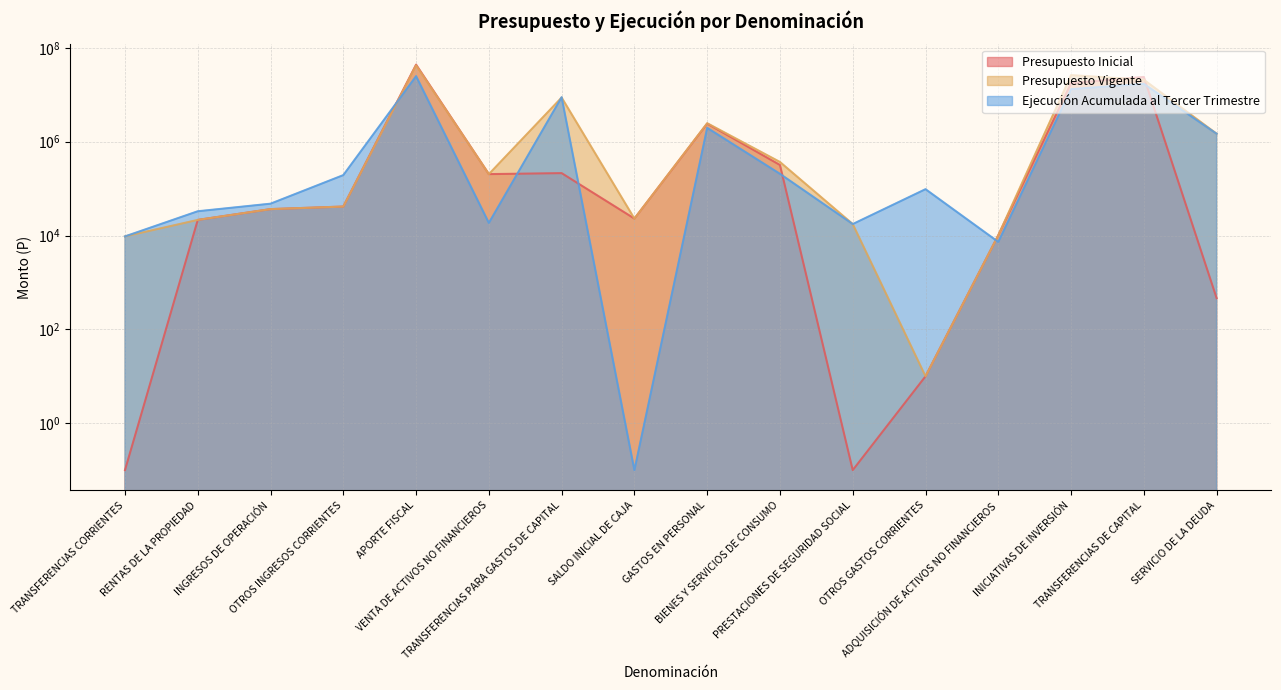

Reading left to right, extract all data points from this chart.

Presupuesto Inicial: TRANSFERENCIAS CORRIENTES=0.1	RENTAS DE LA PROPIEDAD=21562.0	INGRESOS DE OPERACIÓN=36615.0	OTROS INGRESOS CORRIENTES=41530.0	APORTE FISCAL=44035726.0	VENTA DE ACTIVOS NO FINANCIEROS=204111.0	TRANSFERENCIAS PARA GASTOS DE CAPITAL=214133.0	SALDO INICIAL DE CAJA=23000.0	GASTOS EN PERSONAL=2432344.0	BIENES Y SERVICIOS DE CONSUMO=319398.0	PRESTACIONES DE SEGURIDAD SOCIAL=0.1	OTROS GASTOS CORRIENTES=10.0	ADQUISICIÓN DE ACTIVOS NO FINANCIEROS=10165.0	INICIATIVAS DE INVERSIÓN=17751422.0	TRANSFERENCIAS DE CAPITAL=24062875.0	SERVICIO DE LA DEUDA=463.0
Presupuesto Vigente: TRANSFERENCIAS CORRIENTES=9595.0	RENTAS DE LA PROPIEDAD=21562.0	INGRESOS DE OPERACIÓN=36615.0	OTROS INGRESOS CORRIENTES=41530.0	APORTE FISCAL=42509683.0	VENTA DE ACTIVOS NO FINANCIEROS=204111.0	TRANSFERENCIAS PARA GASTOS DE CAPITAL=8755383.0	SALDO INICIAL DE CAJA=23000.0	GASTOS EN PERSONAL=2483329.0	BIENES Y SERVICIOS DE CONSUMO=370145.0	PRESTACIONES DE SEGURIDAD SOCIAL=17590.0	OTROS GASTOS CORRIENTES=10.0	ADQUISICIÓN DE ACTIVOS NO FINANCIEROS=10165.0	INICIATIVAS DE INVERSIÓN=26307220.0	TRANSFERENCIAS DE CAPITAL=20933821.0	SERVICIO DE LA DEUDA=1479199.0
Ejecución Acumulada al Tercer Trimestre: TRANSFERENCIAS CORRIENTES=9595.0	RENTAS DE LA PROPIEDAD=32958.0	INGRESOS DE OPERACIÓN=47805.0	OTROS INGRESOS CORRIENTES=194330.0	APORTE FISCAL=25001254.0	VENTA DE ACTIVOS NO FINANCIEROS=18603.0	TRANSFERENCIAS PARA GASTOS DE CAPITAL=8896602.0	SALDO INICIAL DE CAJA=0.1	GASTOS EN PERSONAL=1974988.0	BIENES Y SERVICIOS DE CONSUMO=206920.0	PRESTACIONES DE SEGURIDAD SOCIAL=17590.0	OTROS GASTOS CORRIENTES=97427.0	ADQUISICIÓN DE ACTIVOS NO FINANCIEROS=7319.0	INICIATIVAS DE INVERSIÓN=13222733.0	TRANSFERENCIAS DE CAPITAL=17167633.0	SERVICIO DE LA DEUDA=1479198.0